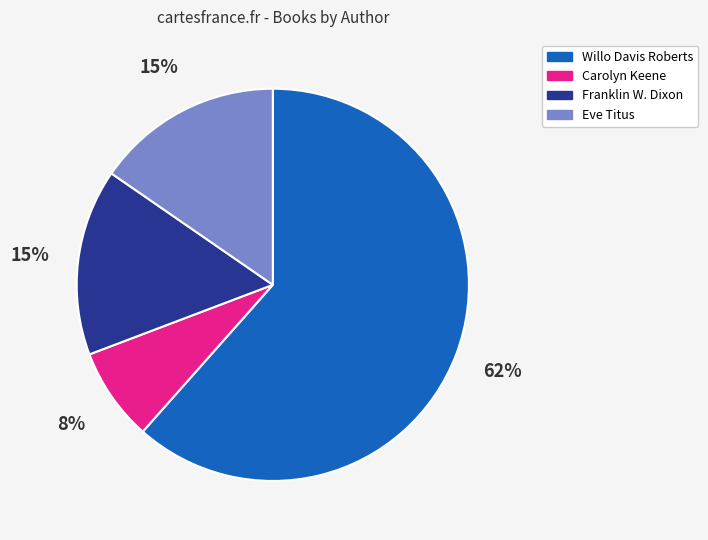

What is the largest slice in the pie chart?

Willo Davis Roberts